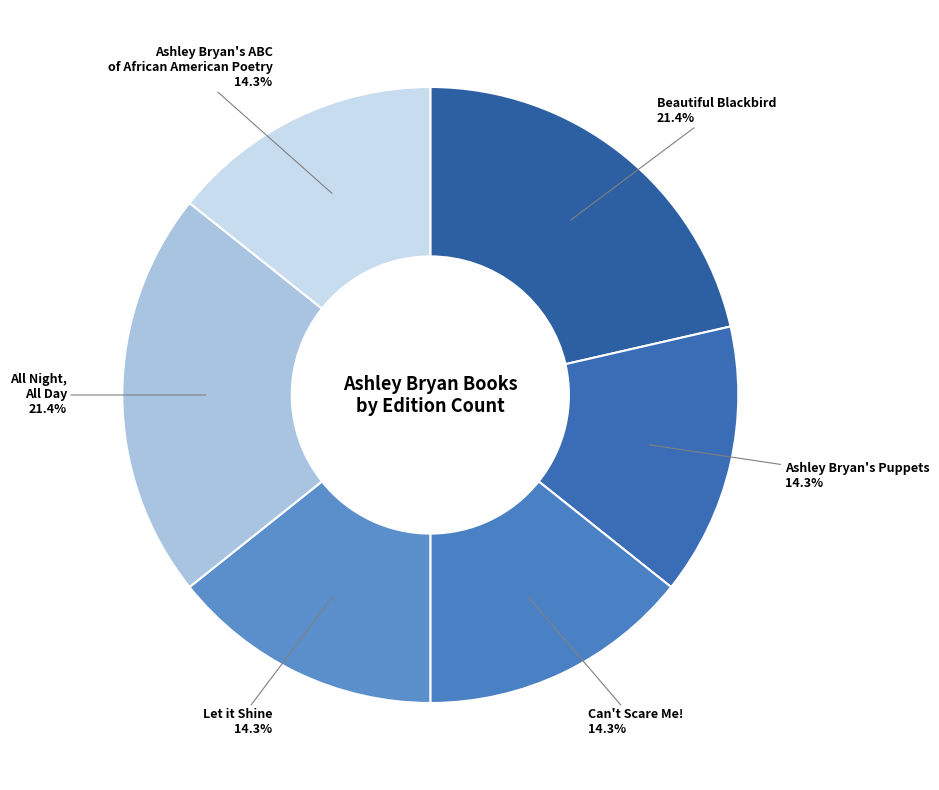

How many segments does this pie chart have?

6